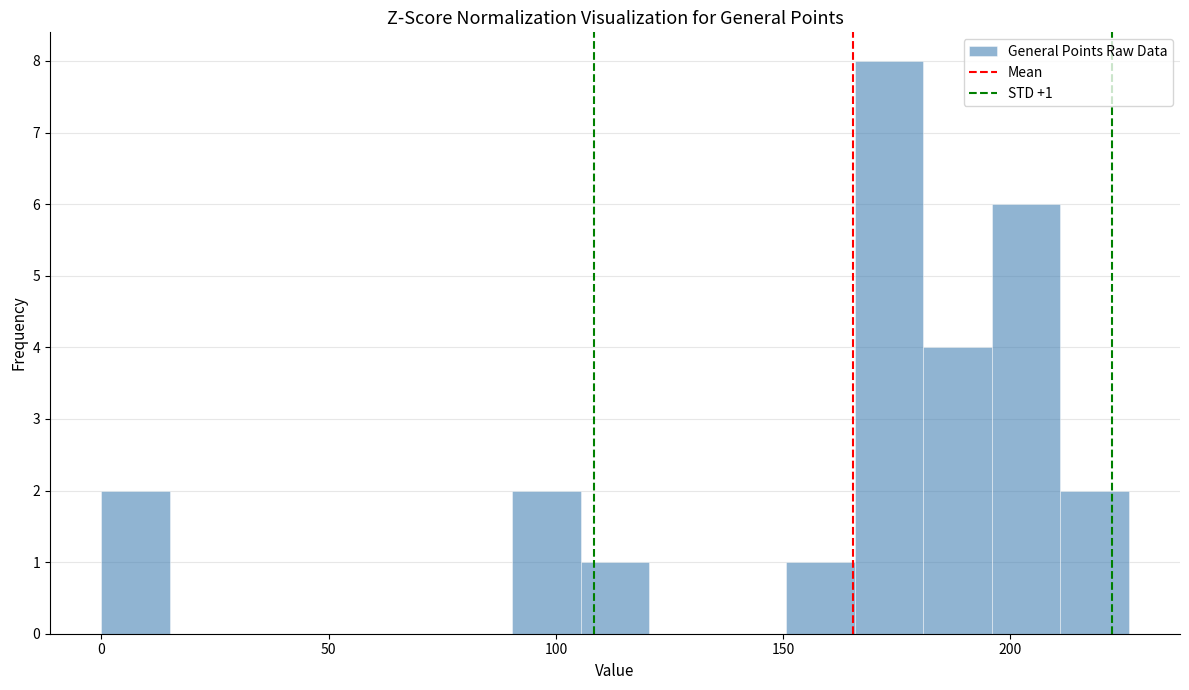

Read against the x-axis, roughly where is the centre of the tallest bar?

175